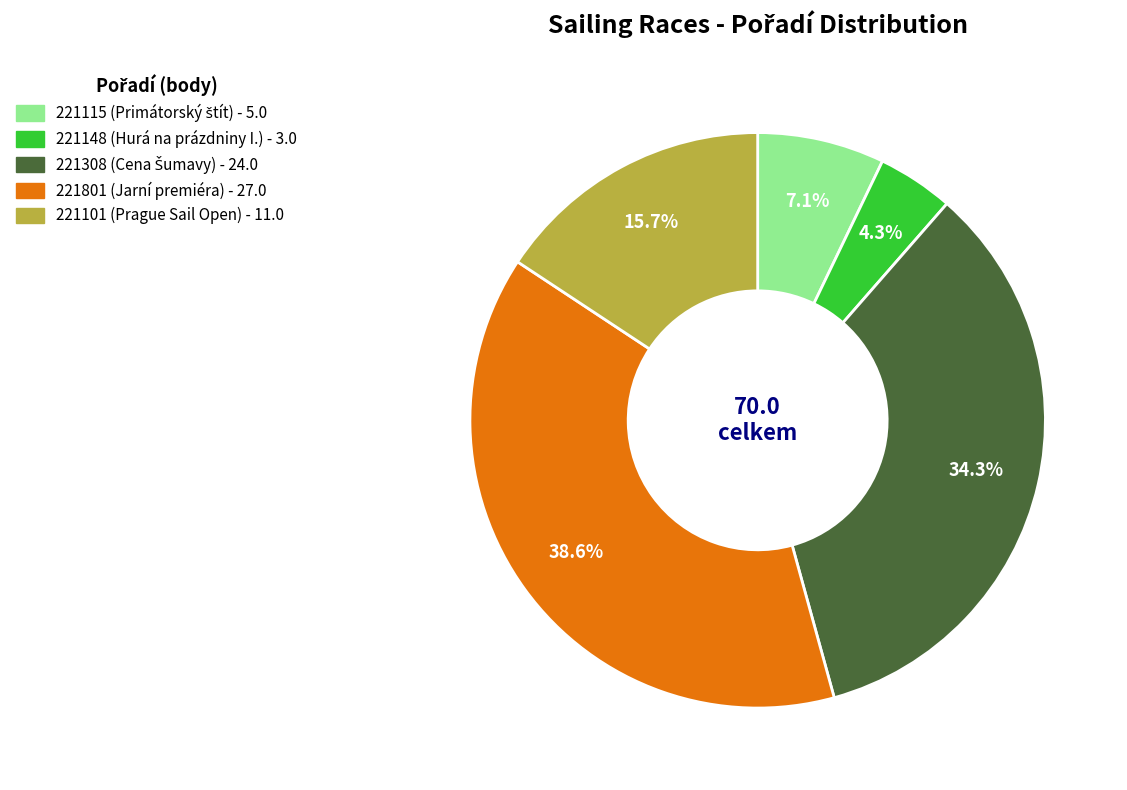

Which slice is the smallest?

221148 (Hurá na prázdniny I.)